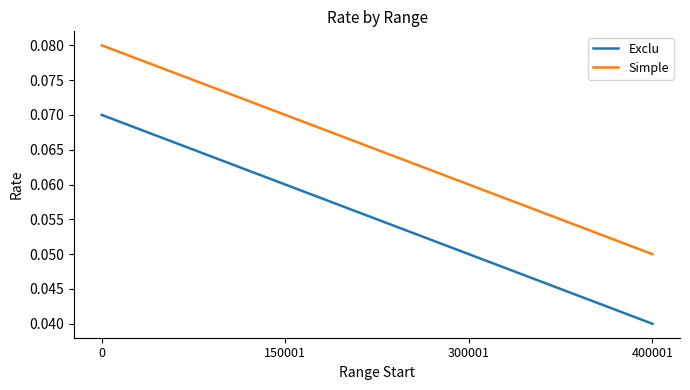

Rank the series by their average value, from highest to lowest.

Simple, Exclu